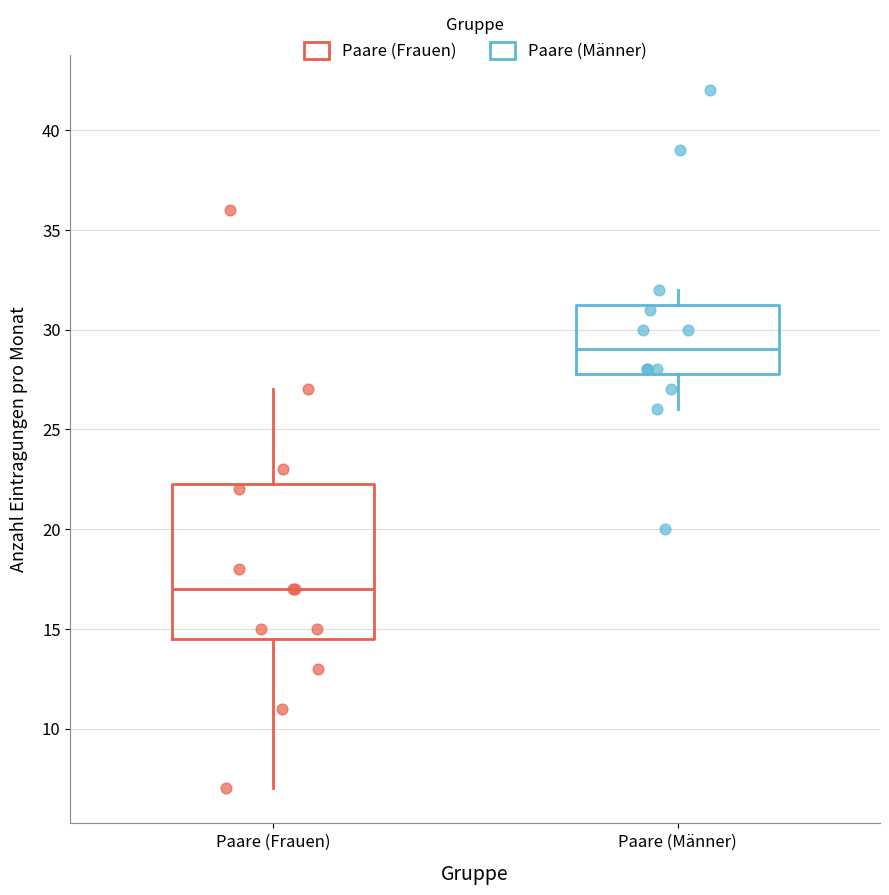

Reading left to right, read every box against the y-axis: the position of its median line, the range the box covers, and the ends of its whiskers. The values are not printed on the chart, so give them approximately, as read against the axis.

Paare (Frauen): median 17.0, box 14.5 to 22.5, whiskers 7.0 to 27.0
Paare (Männer): median 29.0, box 28.0 to 31.5, whiskers 26.0 to 32.0